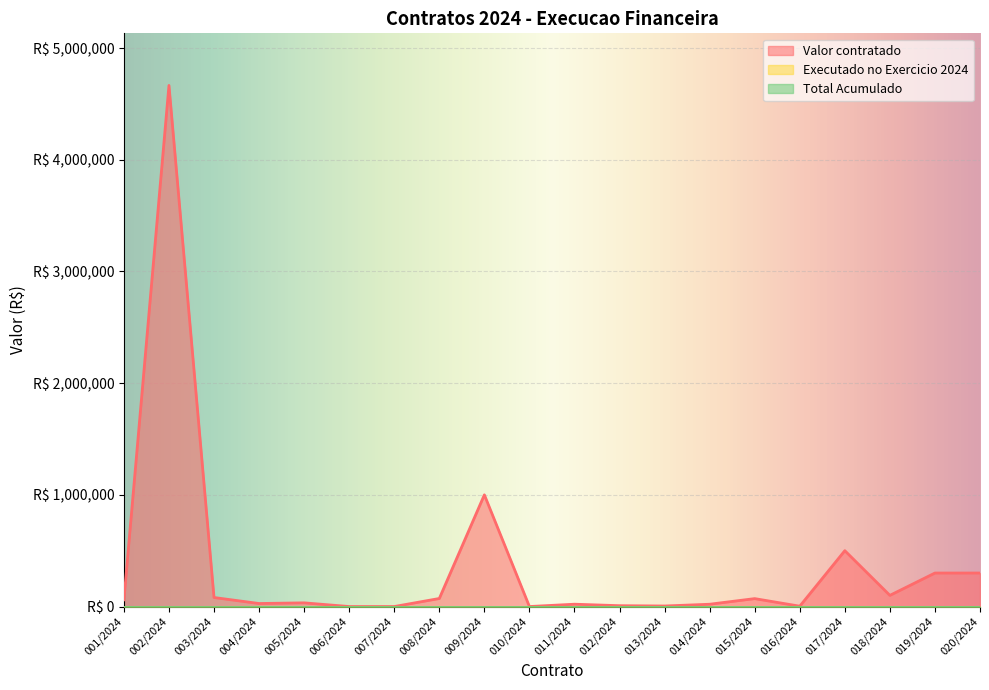

What is the label of the 16th point from the right?

005/2024